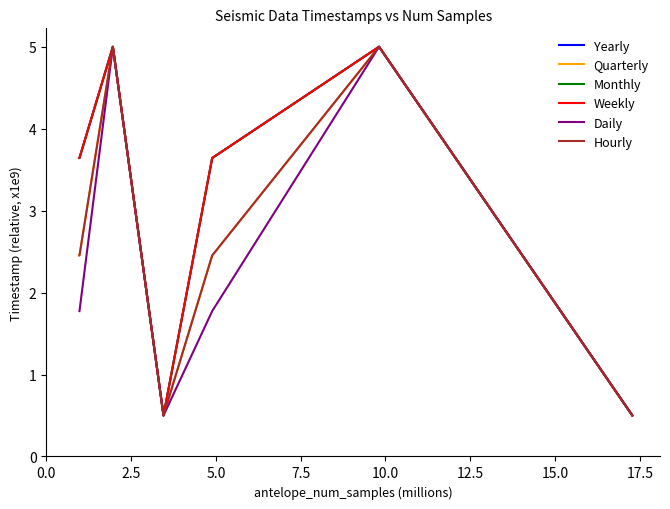

Does the chart display data point markers on the line(s)?

No